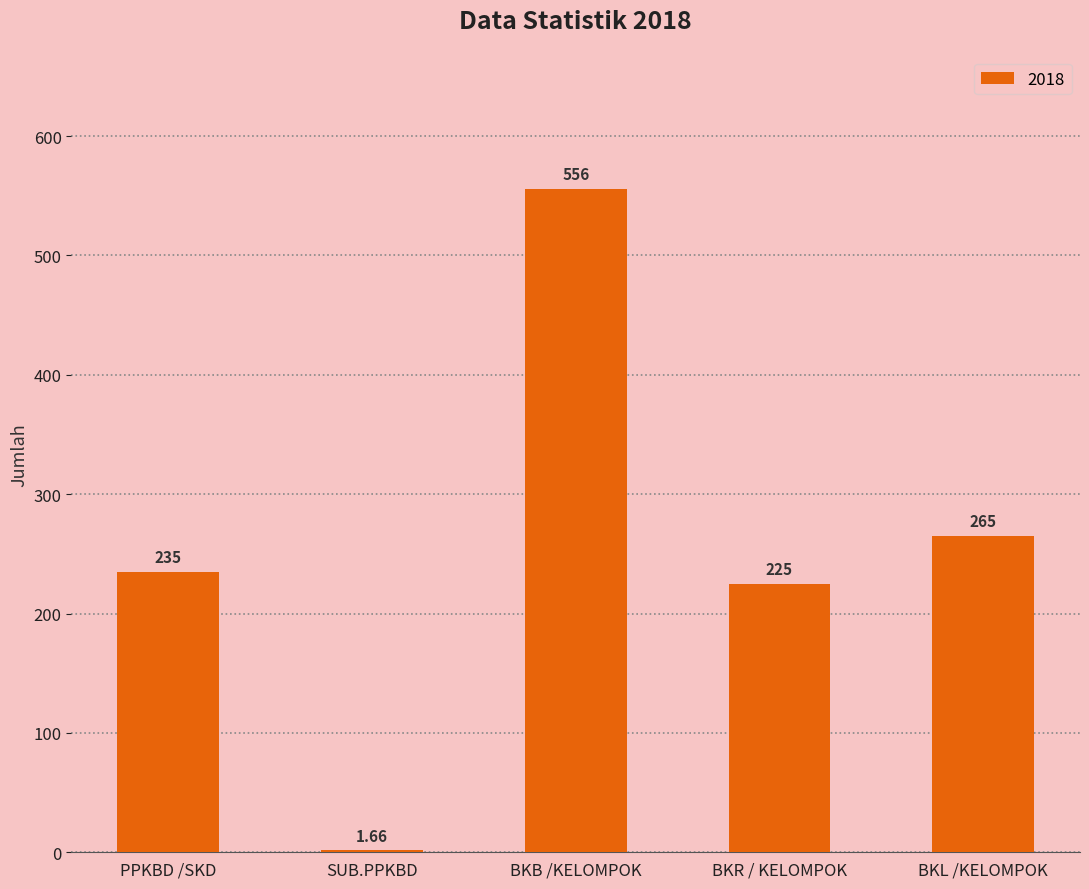

The value at BKR / KELOMPOK is 300.6. True or false?

False